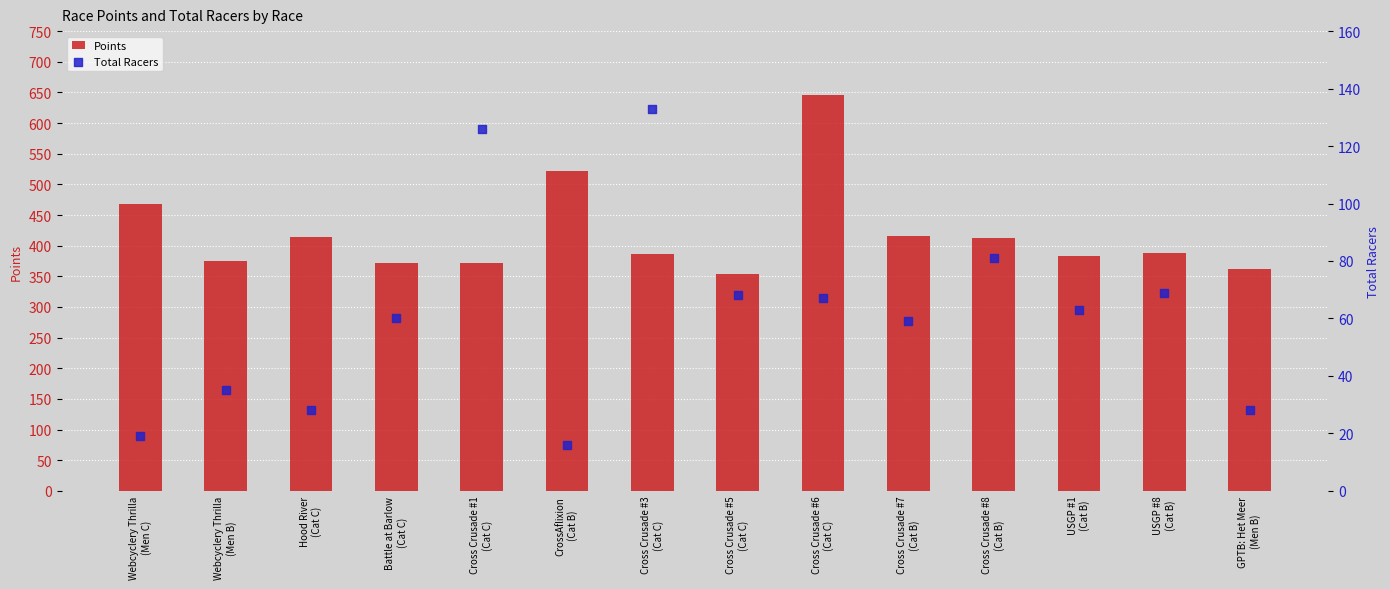

Which series has the widest spread of Y values?

Points